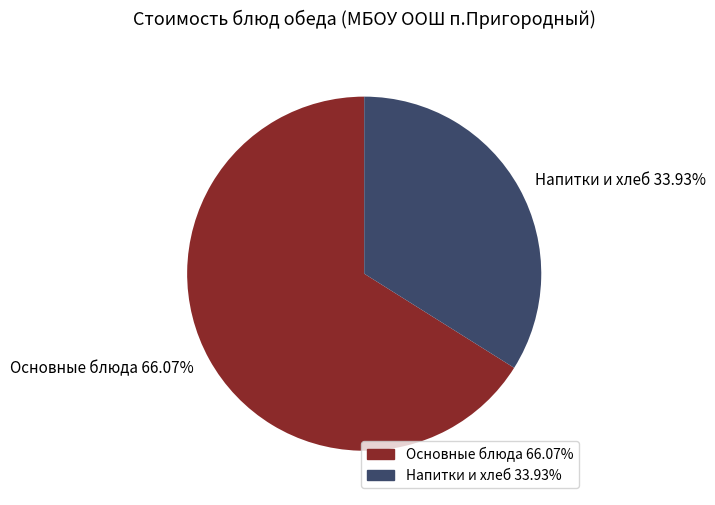

Which category has the biggest portion of the pie?

Основные блюда 66.07%